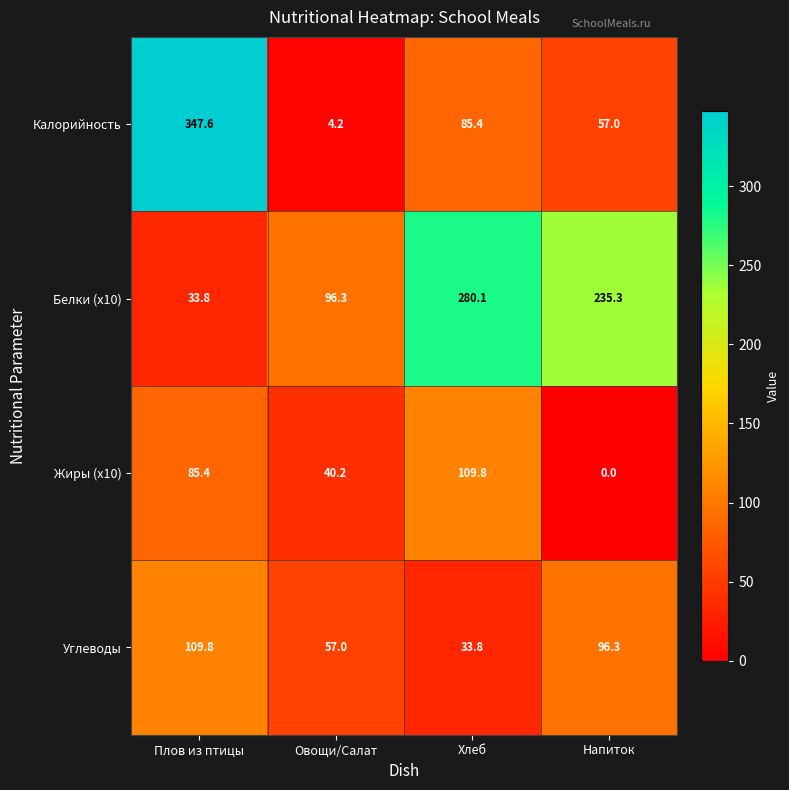

Between Хлеб and Напиток, which series saw the biggest shift?

Жиры (x10)